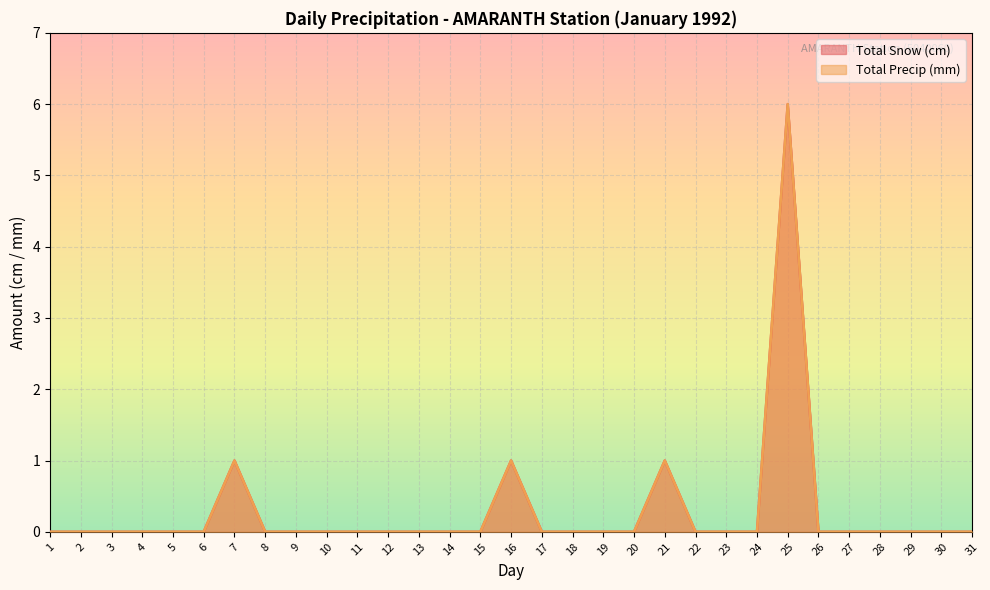

The Total Precip (mm) series shows 3 at 26. True or false?

False